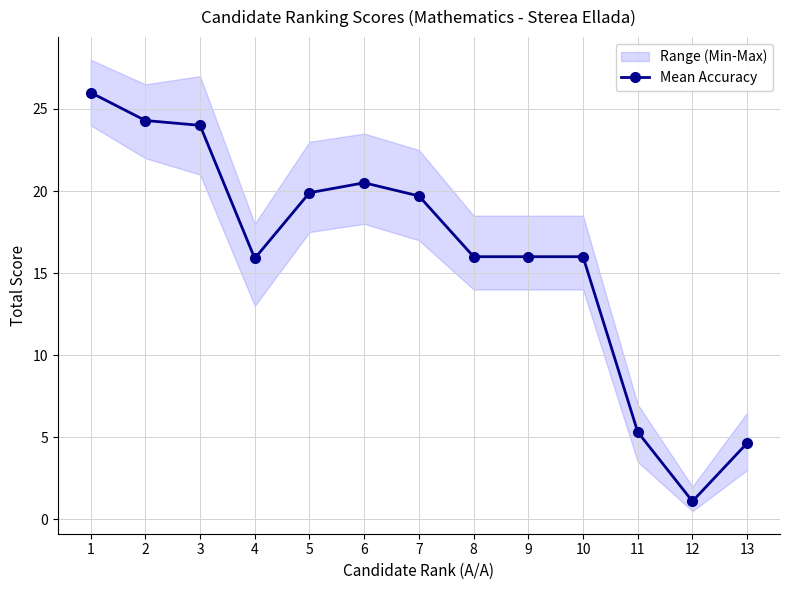

What is the greatest value displayed?

26.0